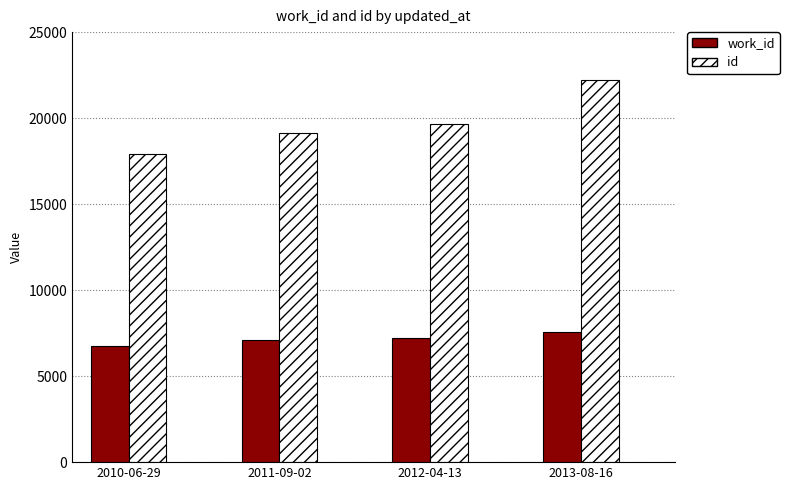

The id series shows 5088 at 2010-06-29. True or false?

False